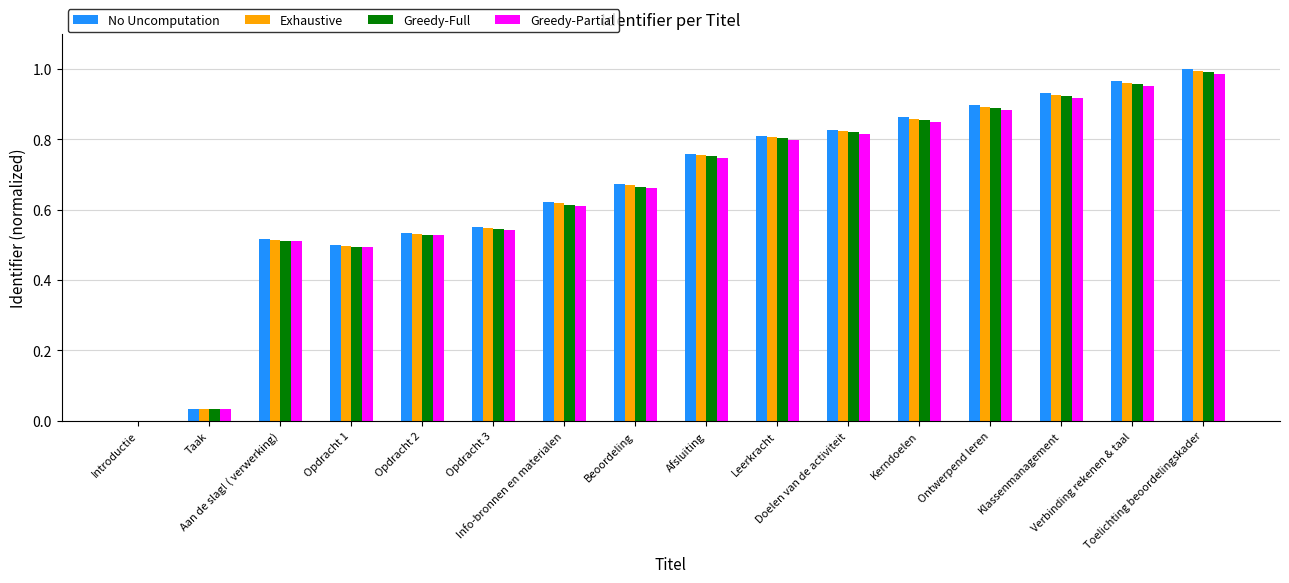

What is the sum of all Greedy-Partial values?

10.3